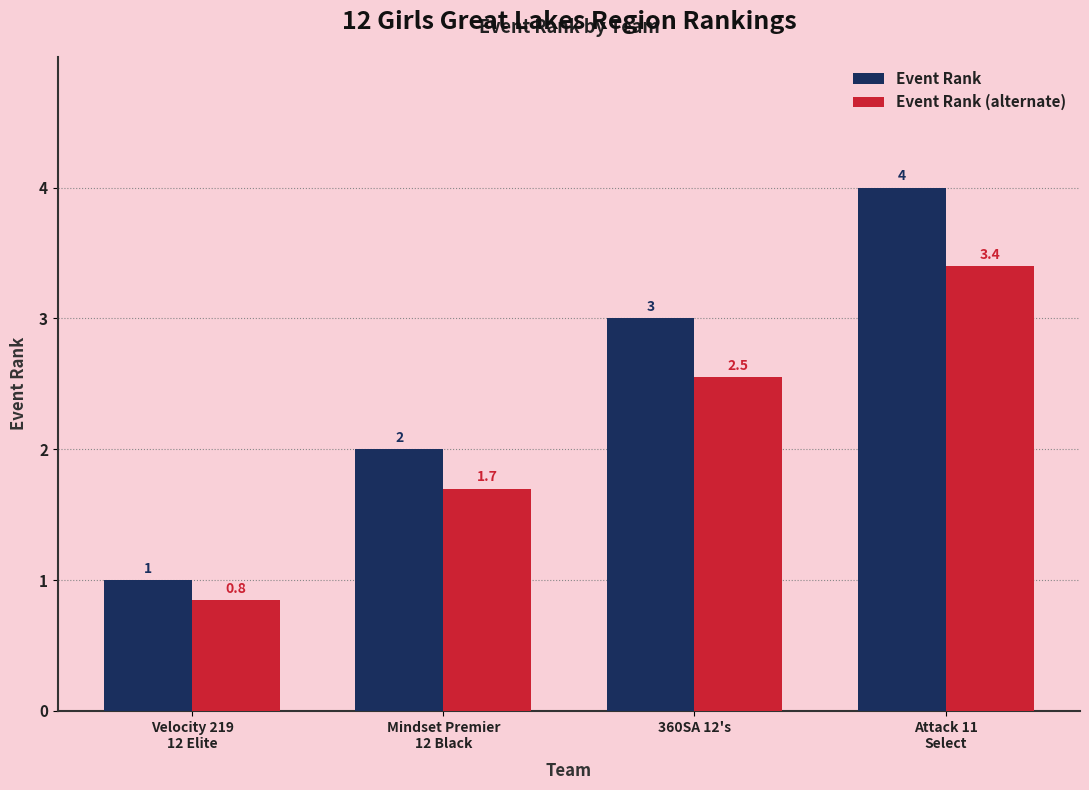

Rank the categories by Event Rank value from lowest to highest.

Velocity 219
12 Elite, Mindset Premier
12 Black, 360SA 12's, Attack 11
Select